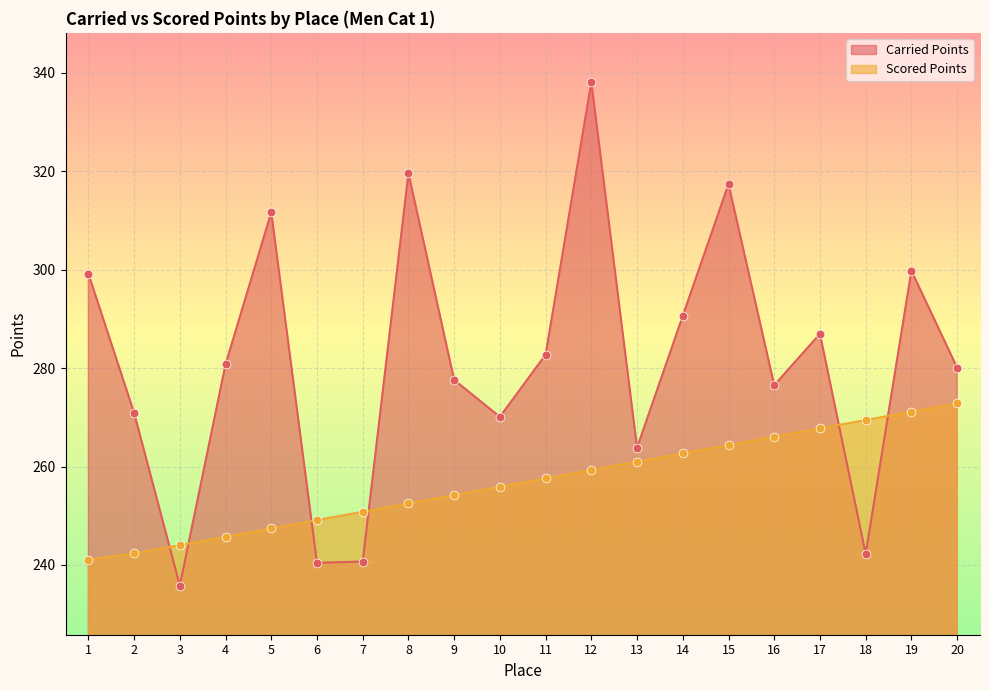

Which series has the largest Y range (max minus min)?

Carried Points